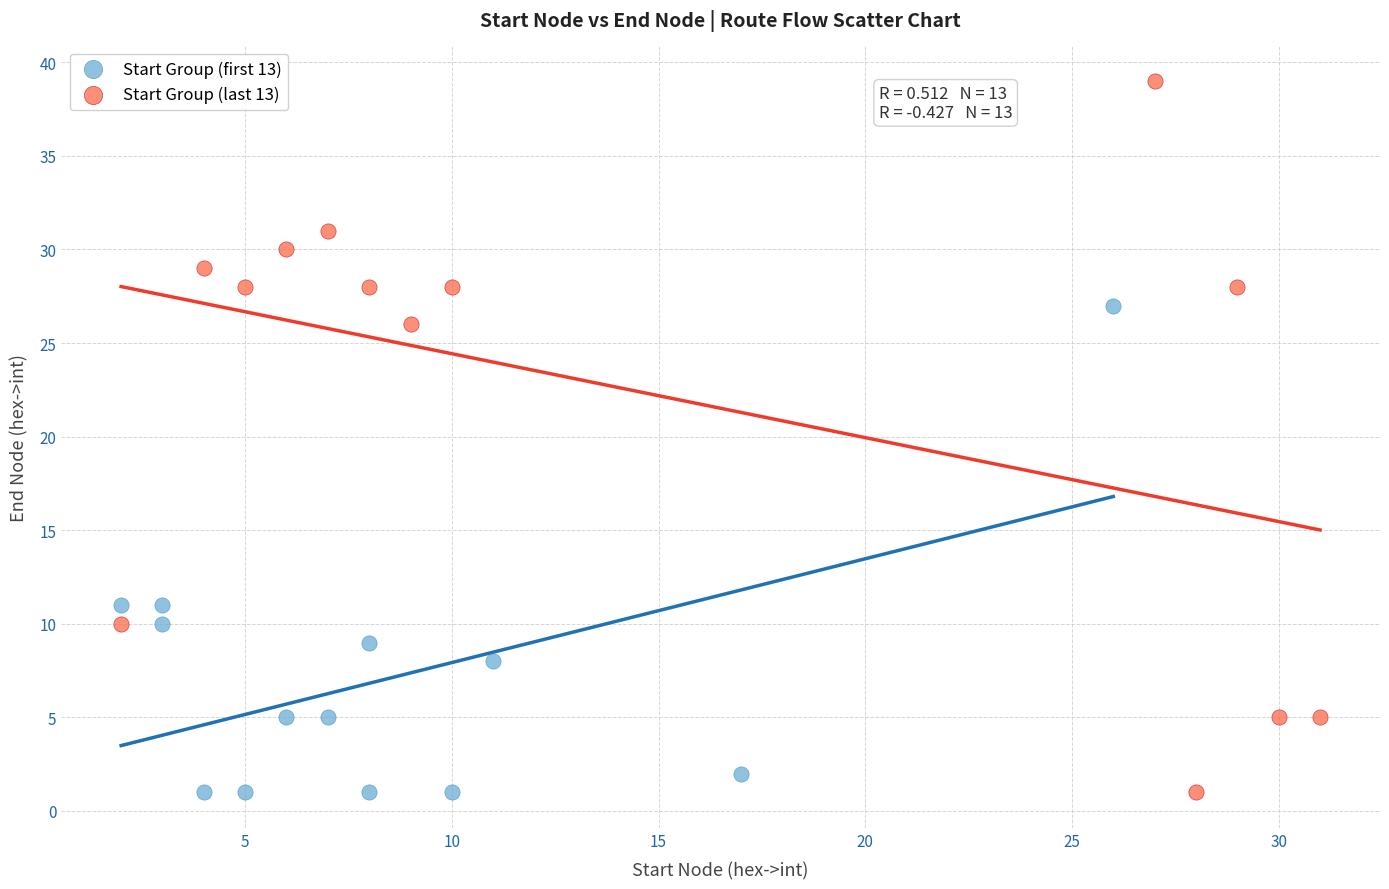

Which series contains the highest Y value?

Start Group (last 13)